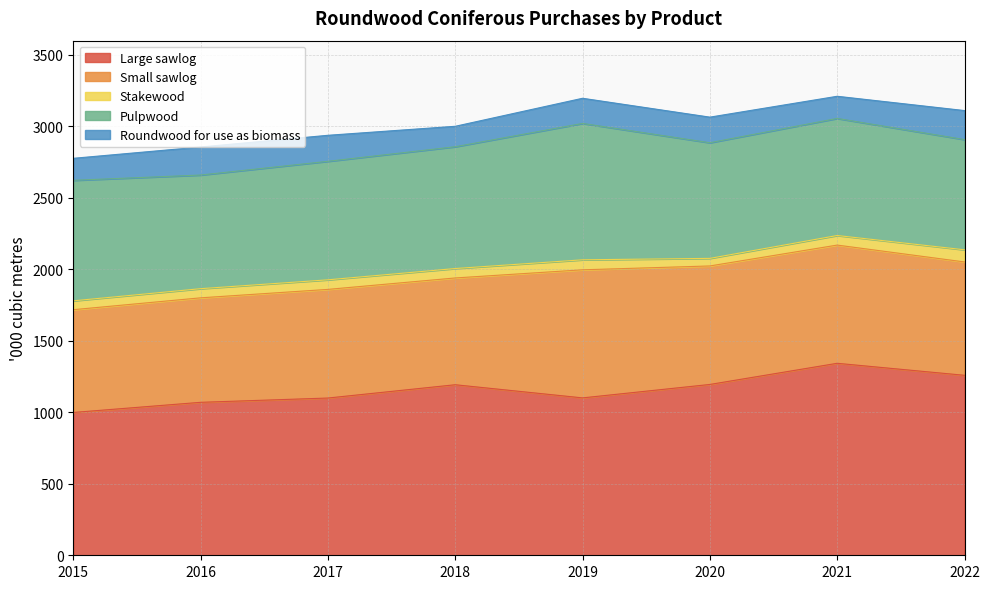

Is the value of Stakewood at 2021 greater than the value of Small sawlog at 2017?

No